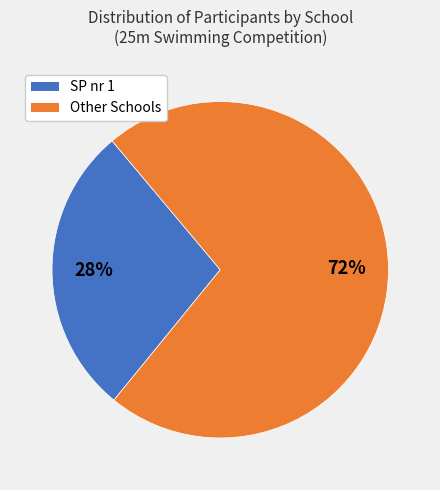

To the nearest percent, what is the average slice percentage?

50%